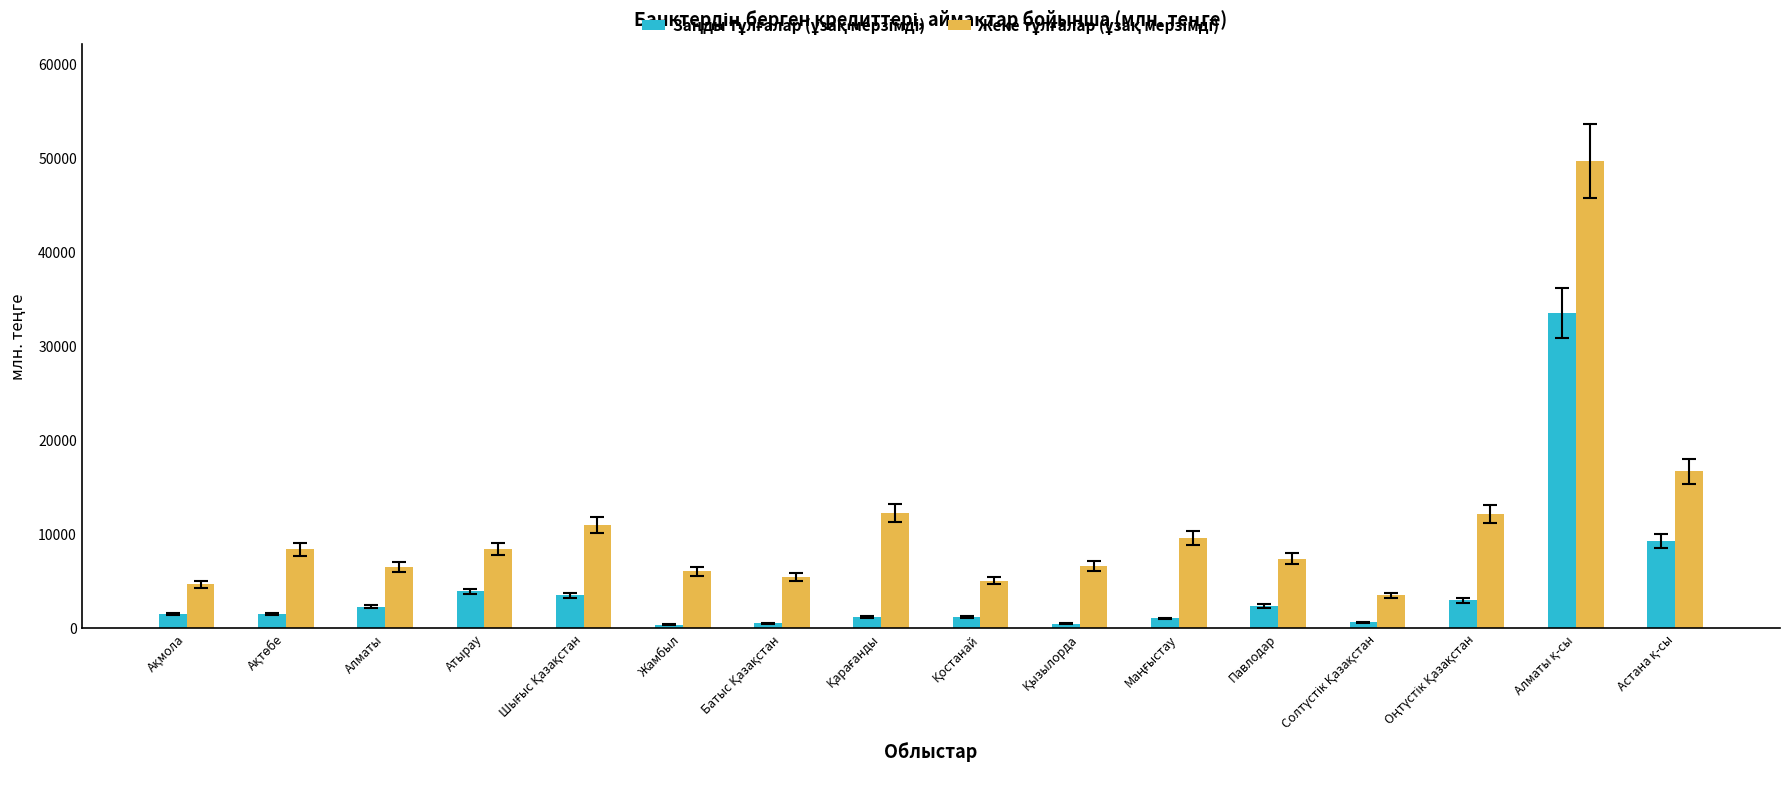

At which label does Заңды тұлғалар (ұзақ мерзімді) reach its peak?

Алматы қ-сы